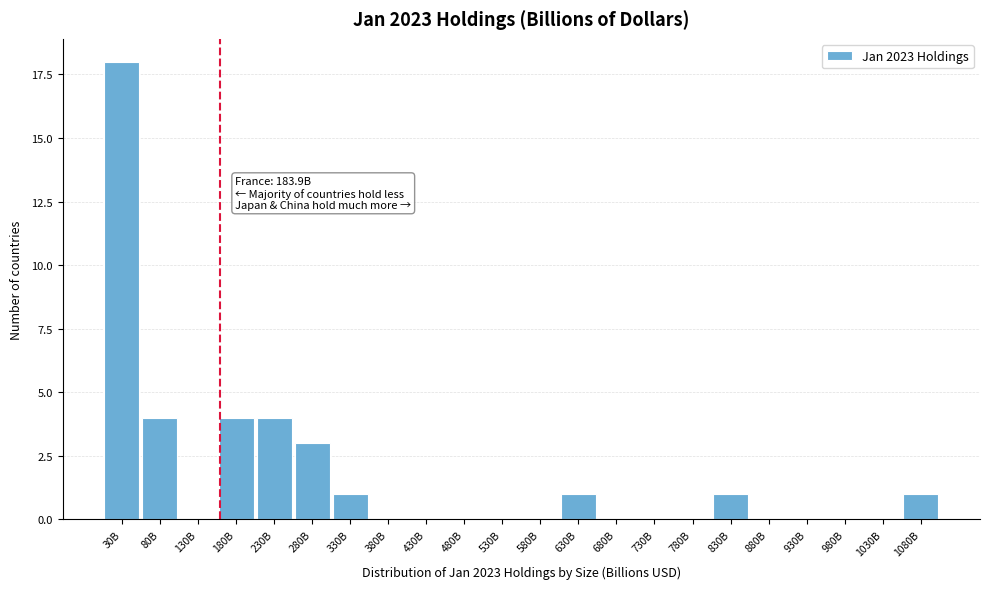

Reading left to right, list all the values displayed in this chart.

30B=18	80B=4	130B=0	180B=4	230B=4	280B=3	330B=1	380B=0	430B=0	480B=0	530B=0	580B=0	630B=1	680B=0	730B=0	780B=0	830B=1	880B=0	930B=0	980B=0	1030B=0	1080B=1